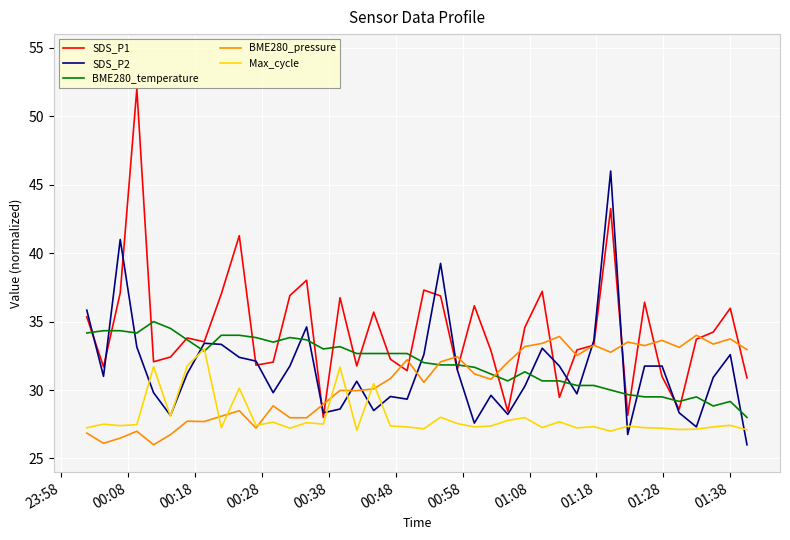

Which series has the largest total across all categories?

SDS_P1